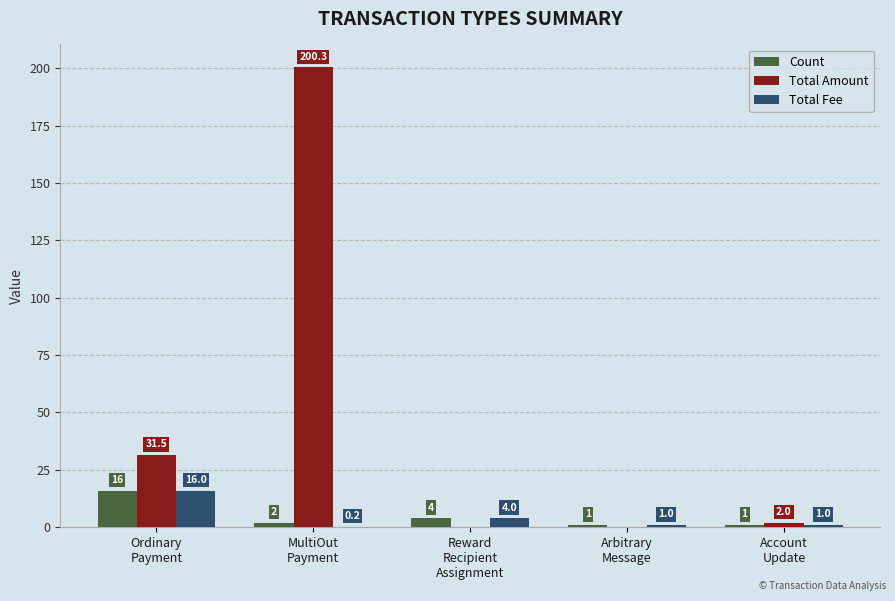

What is the spread (max minus min) of values at Account
Update?

1.0